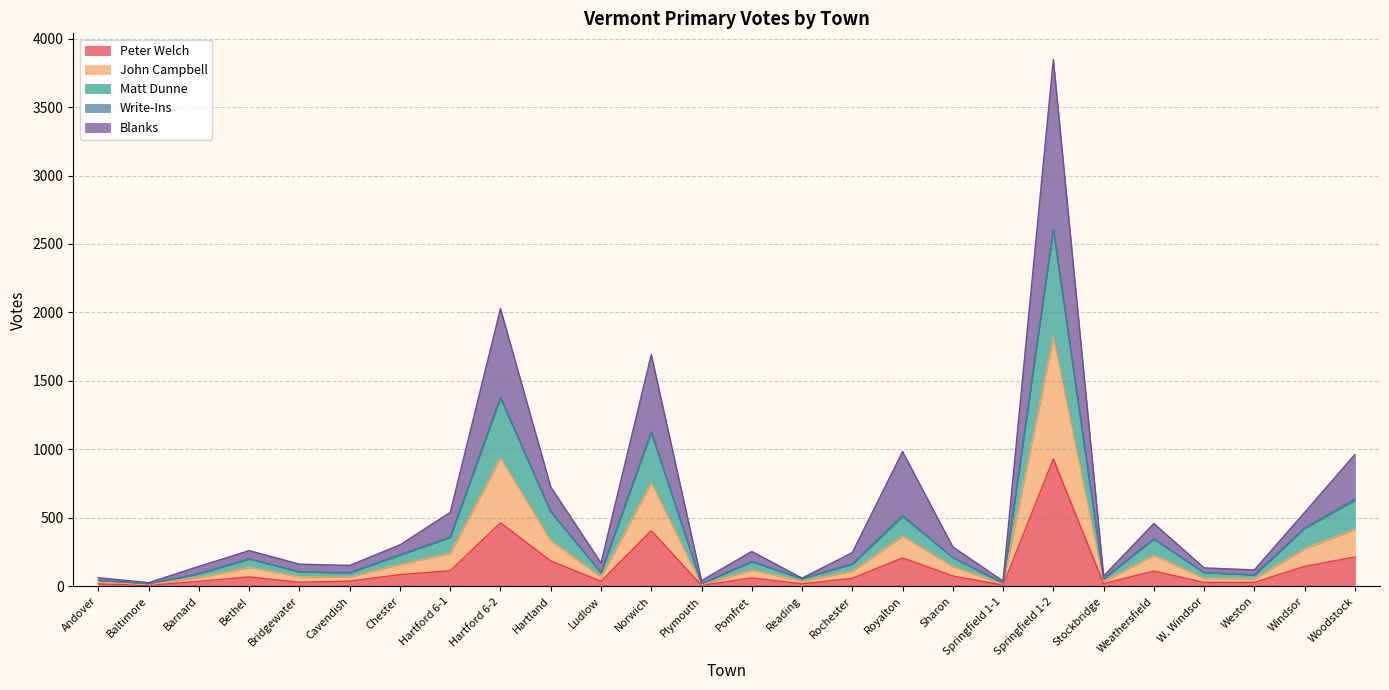

At which category is the sum across all series the highest?

Springfield 1-2